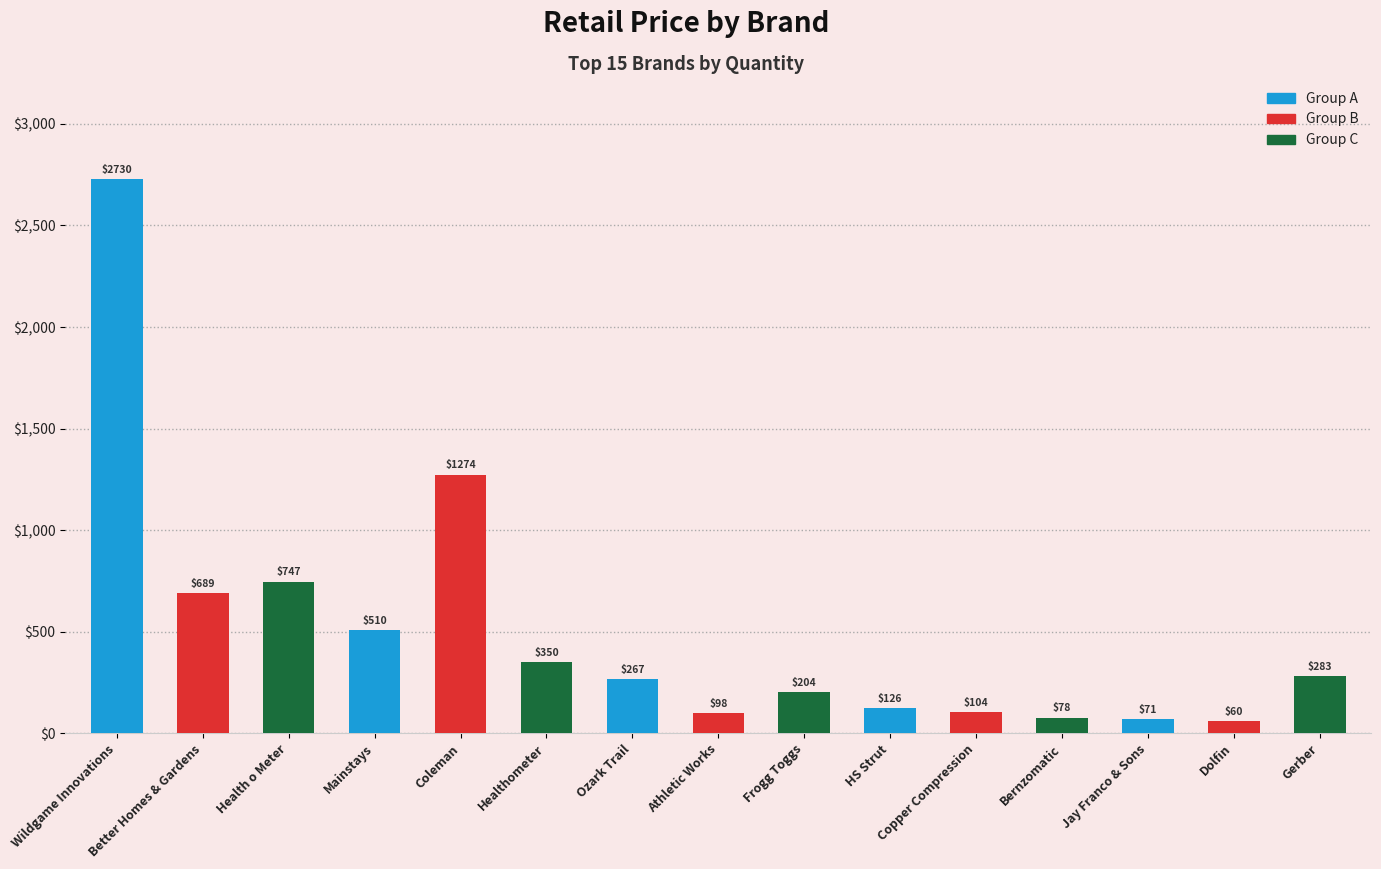

List the labels in order of value, largest first.

Wildgame Innovations, Coleman, Health o Meter, Better Homes & Gardens, Mainstays, Healthometer, Gerber, Ozark Trail, Frogg Toggs, HS Strut, Copper Compression, Athletic Works, Bernzomatic, Jay Franco & Sons, Dolfin